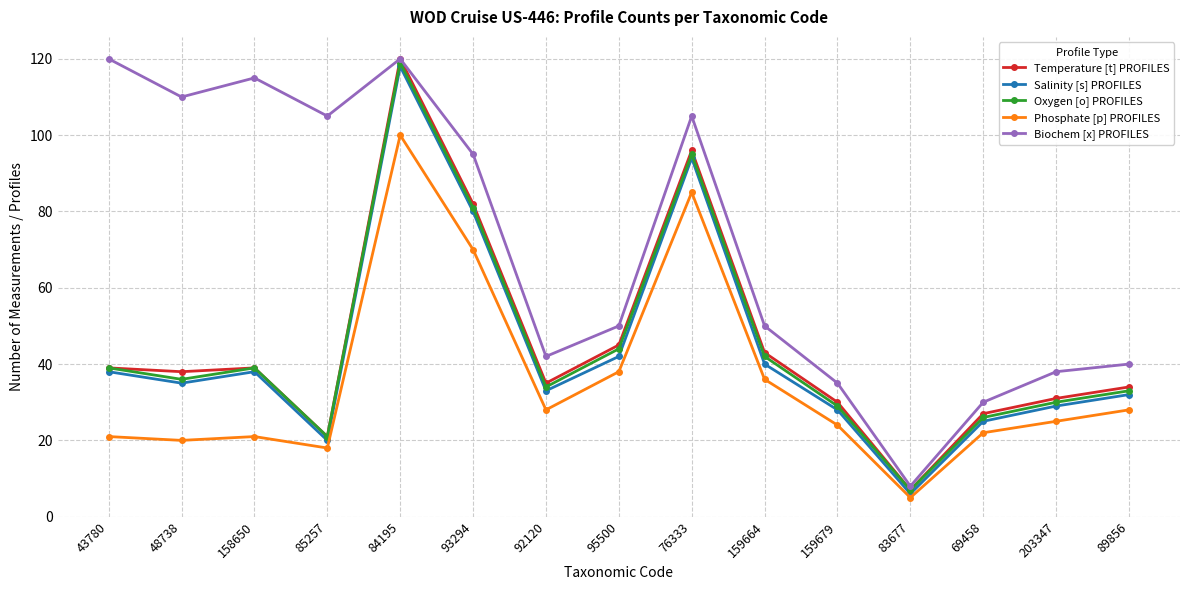

How many lines are shown in the chart?

5